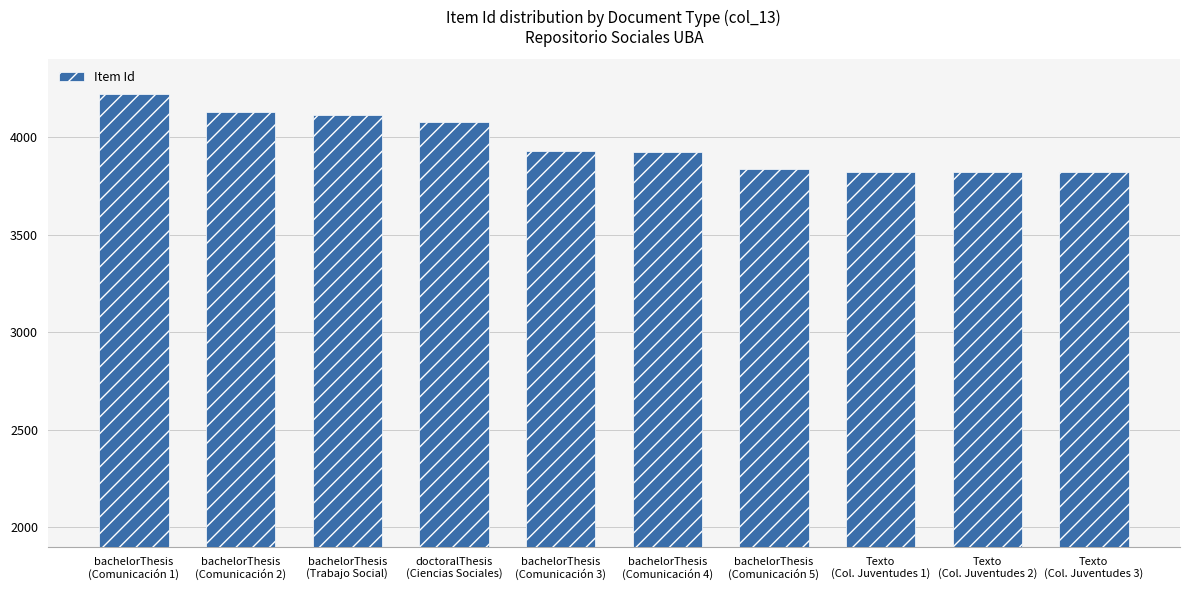

How many distinct data groups are displayed?

1